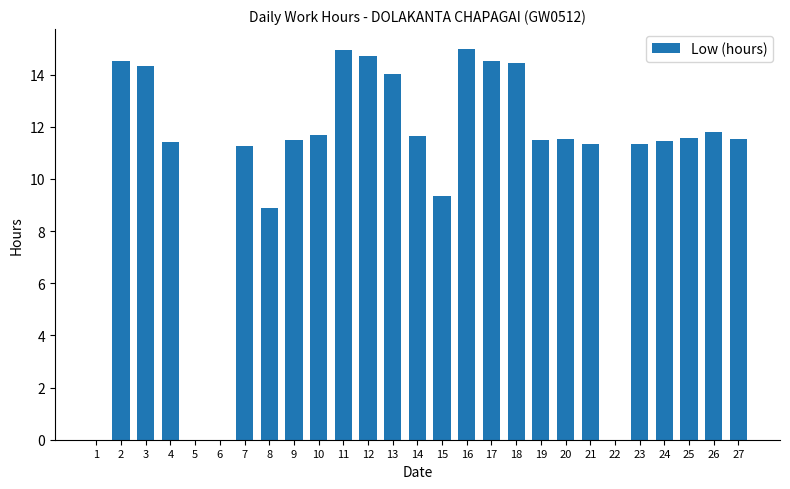

The chart shows a value of 8.2 at 12. True or false?

False